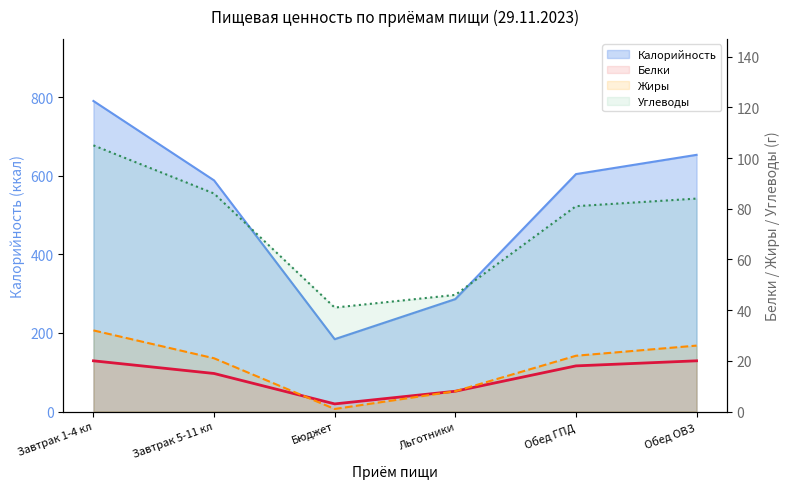

List the labels in order of Углеводы value, largest first.

Завтрак 1-4 кл, Завтрак 5-11 кл, Обед ОВЗ, Обед ГПД, Льготники, Бюджет